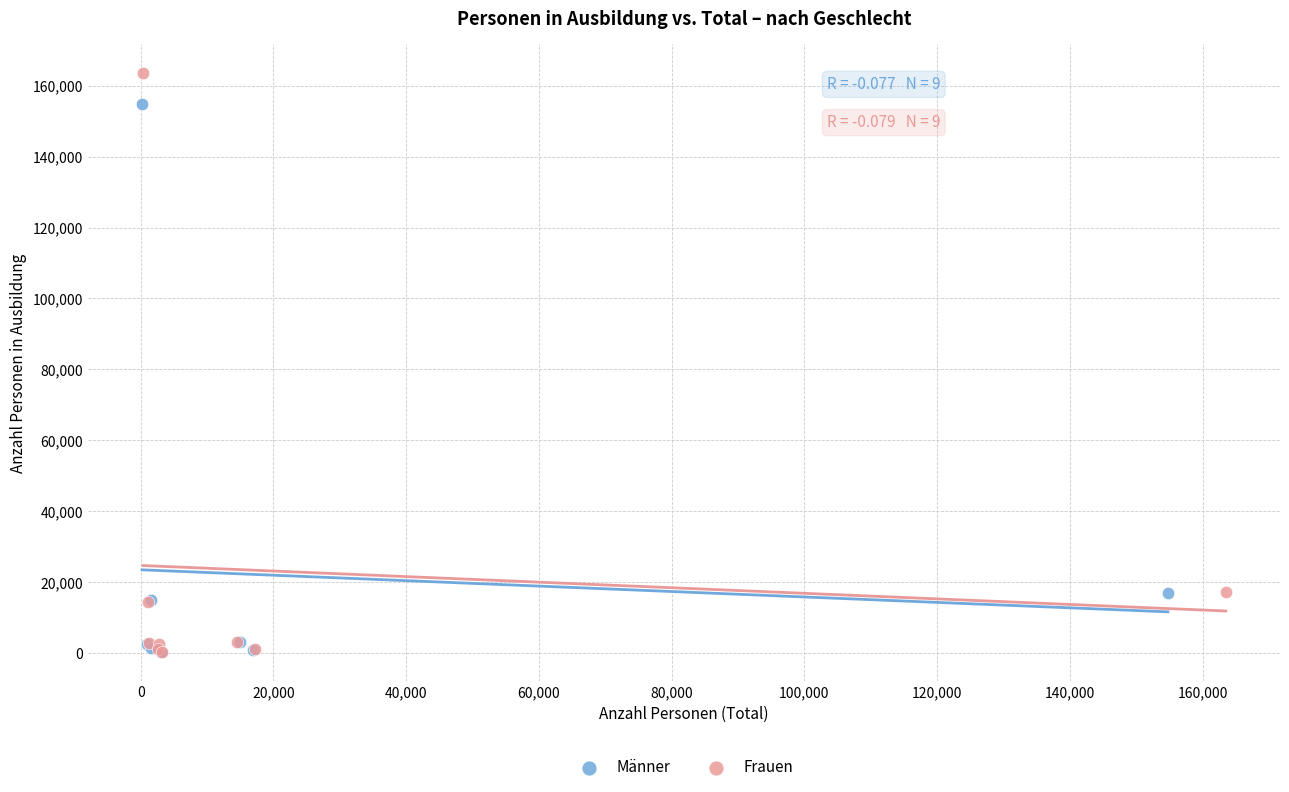

What are all the series names shown in the legend?

Männer, Frauen